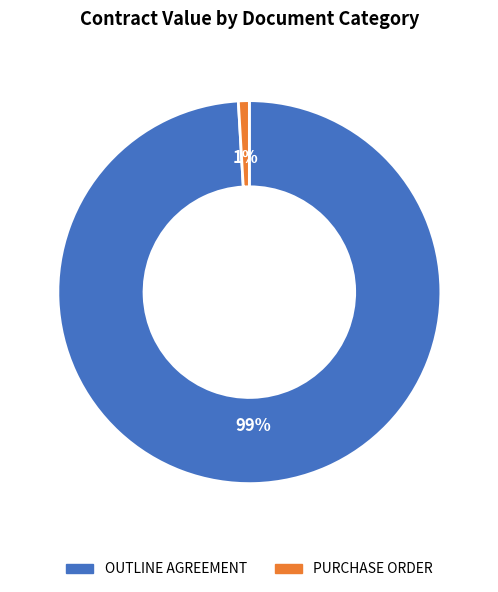

Which slice is the smallest?

PURCHASE ORDER